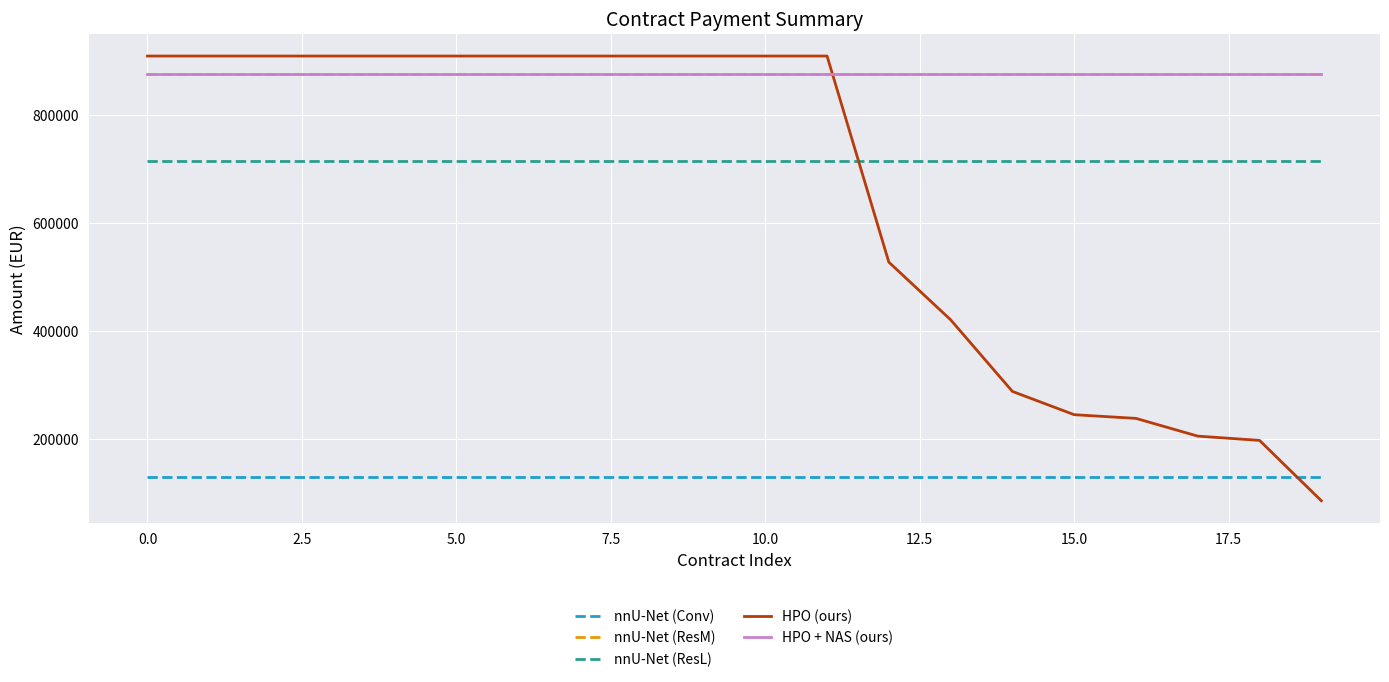

Reading left to right, extract all data points from this chart.

nnU-Net (Conv): 129965.6	129965.6	129965.6	129965.6	129965.6	129965.6	129965.6	129965.6	129965.6	129965.6	129965.6	129965.6	129965.6	129965.6	129965.6	129965.6	129965.6	129965.6	129965.6	129965.6
nnU-Net (ResM): 875616.2	875616.2	875616.2	875616.2	875616.2	875616.2	875616.2	875616.2	875616.2	875616.2	875616.2	875616.2	875616.2	875616.2	875616.2	875616.2	875616.2	875616.2	875616.2	875616.2
nnU-Net (ResL): 714024.1	714024.1	714024.1	714024.1	714024.1	714024.1	714024.1	714024.1	714024.1	714024.1	714024.1	714024.1	714024.1	714024.1	714024.1	714024.1	714024.1	714024.1	714024.1	714024.1
HPO (ours): 908170.4	908170.4	908170.4	908170.4	908170.4	908170.4	908170.4	908170.4	908170.4	908170.4	908170.4	908170.4	527429.9	421000.0	288663.8	245663.8	238835.5	206076.9	198188.4	86690.7
HPO + NAS (ours): 875616.2	875616.2	875616.2	875616.2	875616.2	875616.2	875616.2	875616.2	875616.2	875616.2	875616.2	875616.2	875616.2	875616.2	875616.2	875616.2	875616.2	875616.2	875616.2	875616.2